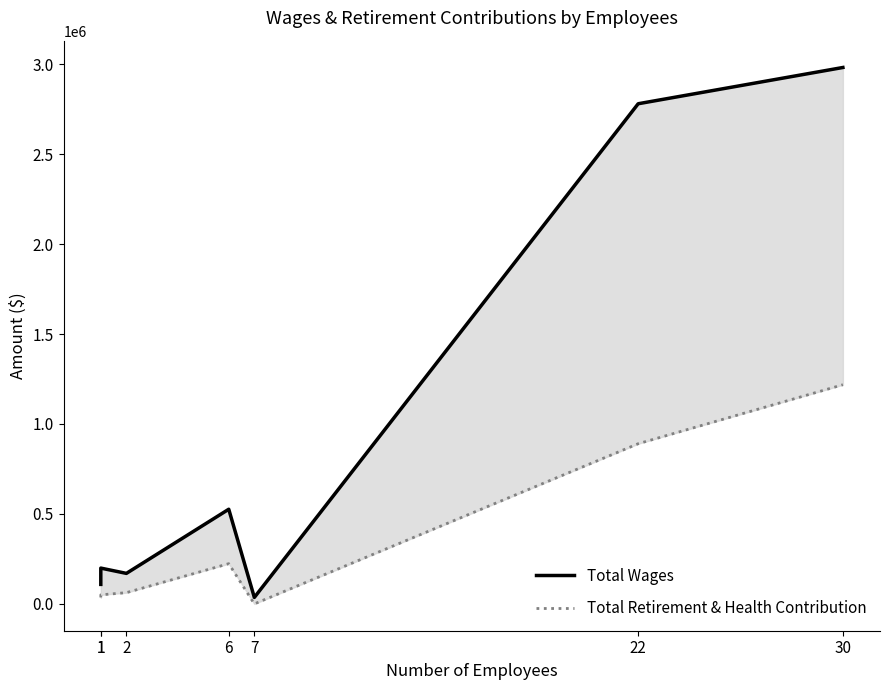

What is the average value of the Total Wages series?

971593